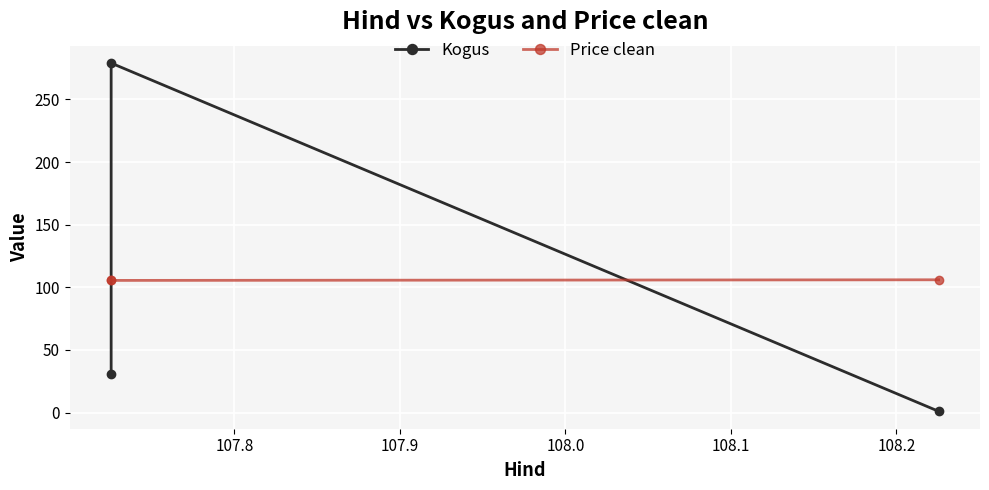

What is the maximum value shown in the chart?

279.0